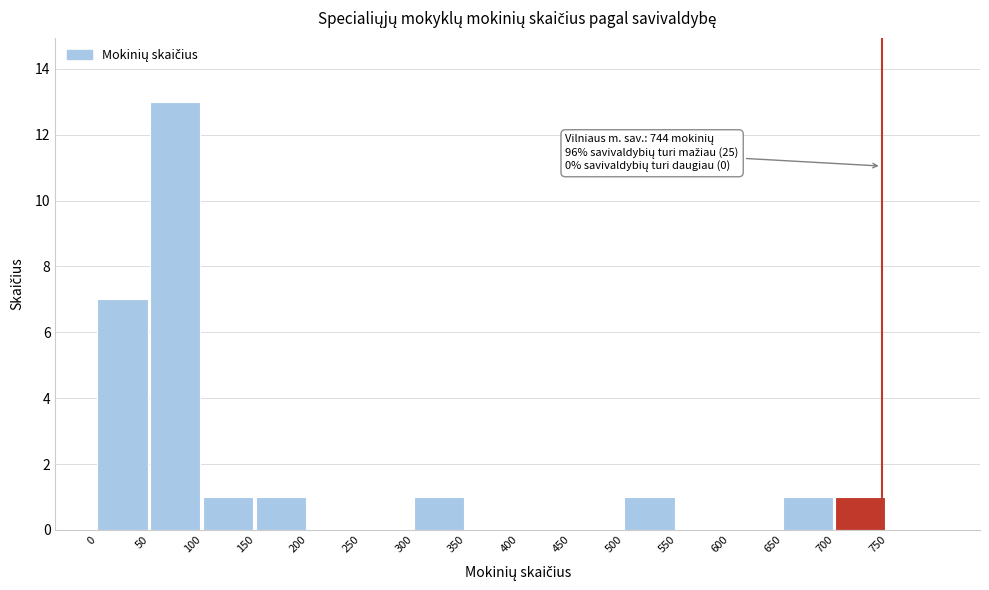

Which range on the x-axis has the tallest bar?

50 to 100